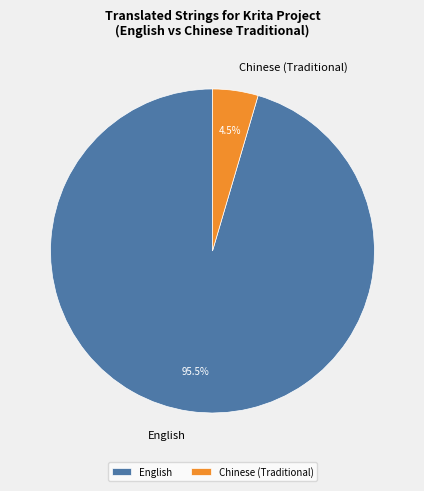

How many segments does this pie chart have?

2